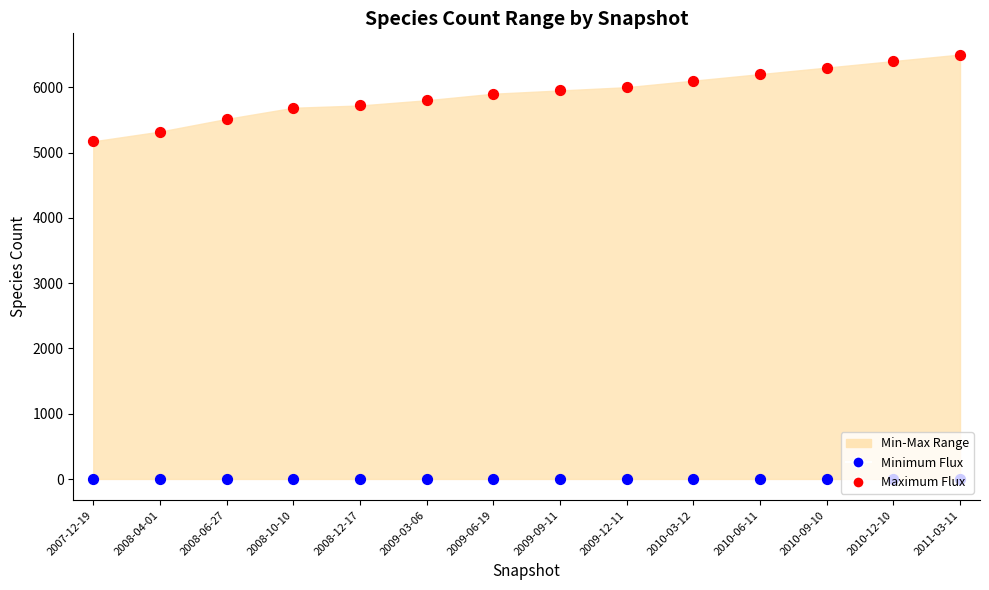

At how many categories does at least one series exceed 3384?

14